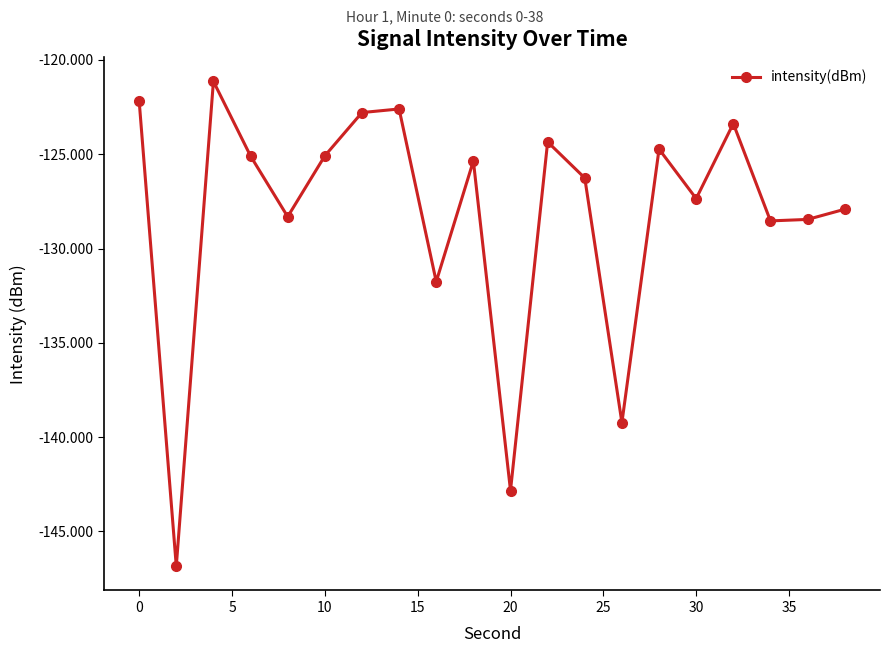

What is the difference between the maximum and minimum values?

25.7